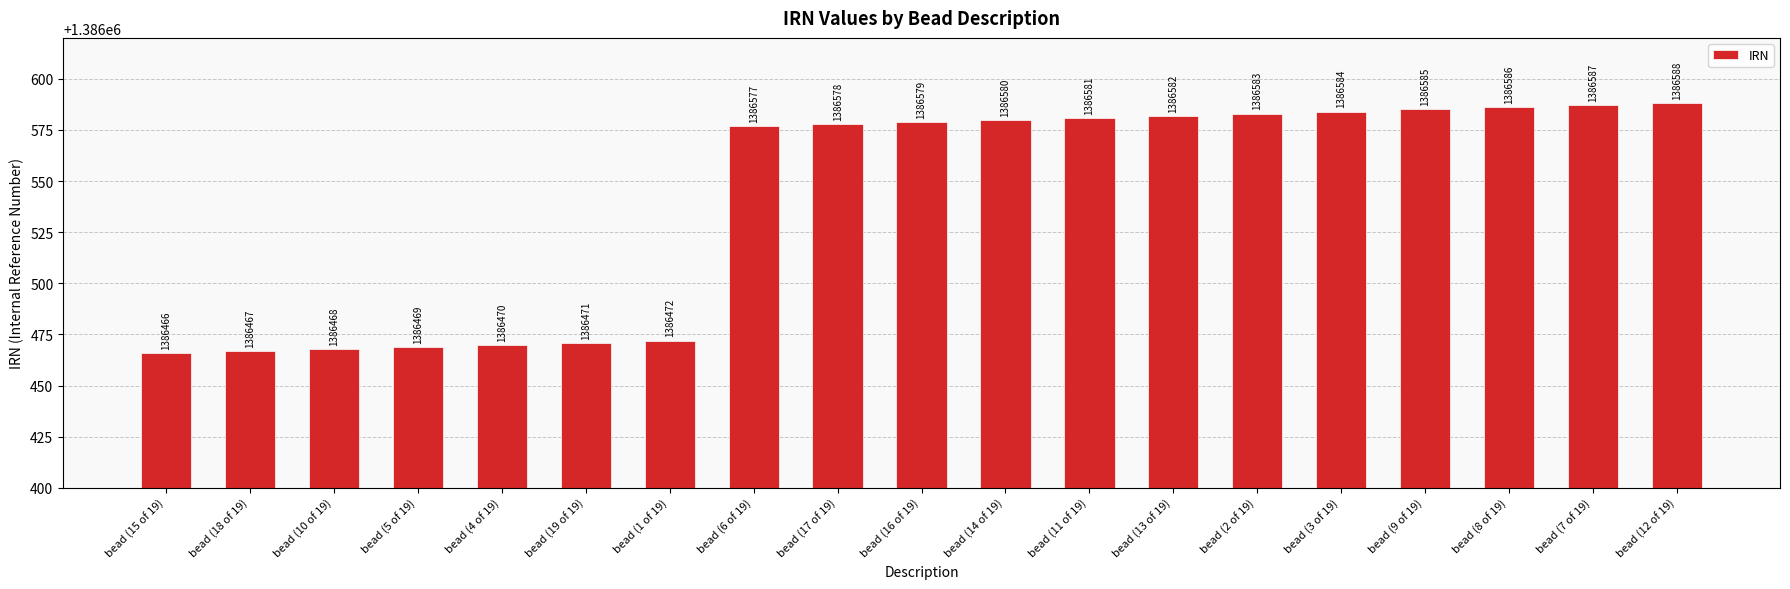

Rank the categories by value from highest to lowest.

bead (12 of 19), bead (7 of 19), bead (8 of 19), bead (9 of 19), bead (3 of 19), bead (2 of 19), bead (13 of 19), bead (11 of 19), bead (14 of 19), bead (16 of 19), bead (17 of 19), bead (6 of 19), bead (1 of 19), bead (19 of 19), bead (4 of 19), bead (5 of 19), bead (10 of 19), bead (18 of 19), bead (15 of 19)